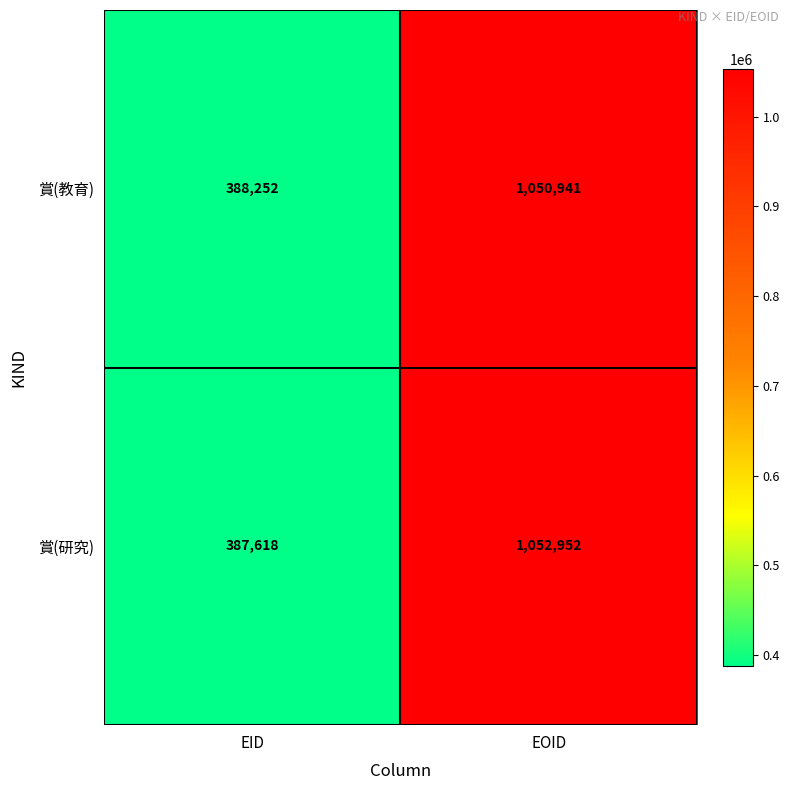

Rank the series by their average value, from highest to lowest.

賞(研究), 賞(教育)